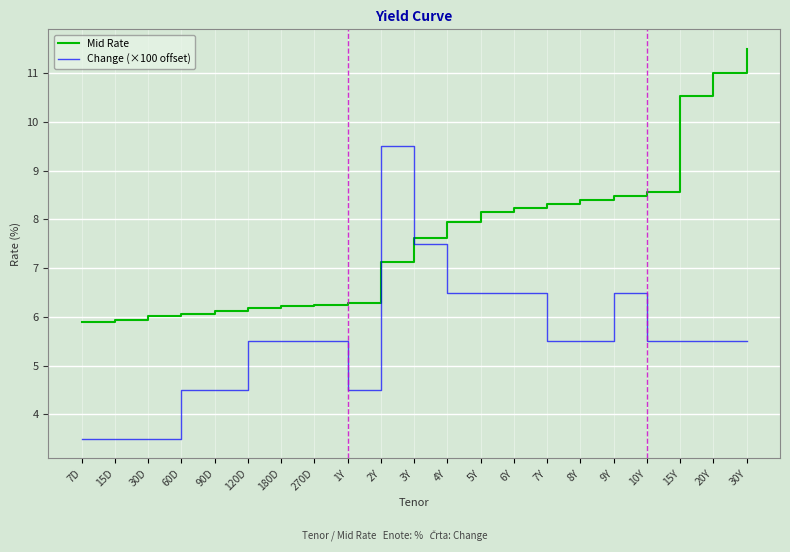

Reading left to right, extract all data points from this chart.

Mid Rate: 5.9	5.9	6.0	6.1	6.1	6.2	6.2	6.2	6.3	7.1	7.6	7.9	8.2	8.2	8.3	8.4	8.5	8.6	10.5	11.0	11.5
Change (×100 offset): 3.5	3.5	3.5	4.5	4.5	5.5	5.5	5.5	4.5	9.5	7.5	6.5	6.5	6.5	5.5	5.5	6.5	5.5	5.5	5.5	5.5